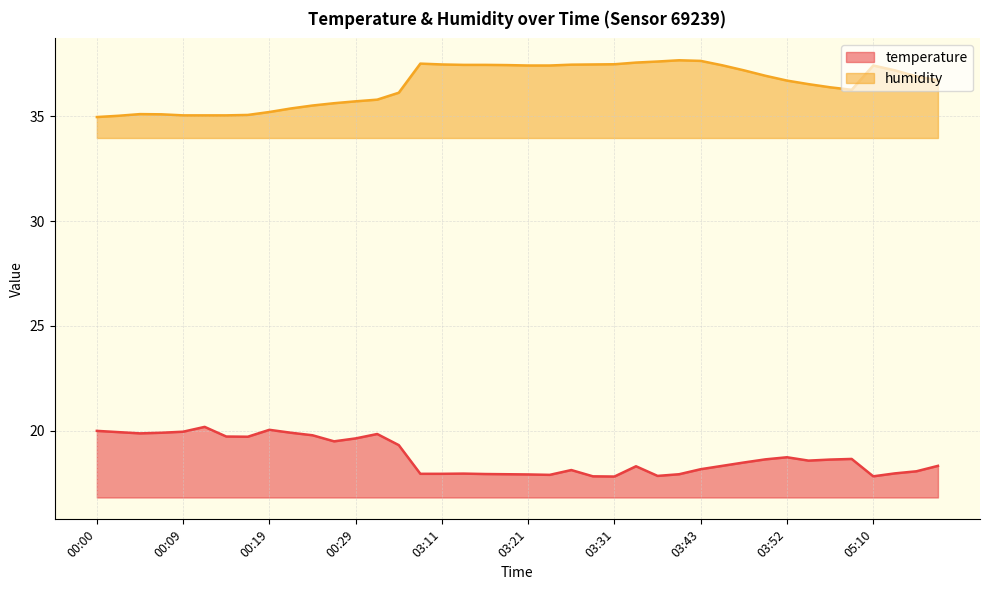

Reading left to right, transcribe all the data shown in this chart.

temperature: 00:00=20.0	00:02=19.9	00:04=19.9	00:07=19.9	00:09=19.9	00:12=20.2	00:14=19.7	00:17=19.7	00:19=20.0	00:21=19.9	00:24=19.8	00:26=19.5	00:29=19.6	00:31=19.8	00:46=19.3	03:09=17.9	03:11=17.9	03:14=17.9	03:16=17.9	03:18=17.9	03:21=17.9	03:23=17.9	03:26=18.1	03:28=17.8	03:31=17.8	03:33=18.3	03:35=17.8	03:38=17.9	03:43=18.2	03:45=18.3	03:48=18.5	03:50=18.6	03:52=18.7	03:55=18.6	03:57=18.6	04:00=18.6	05:10=17.8	05:13=18.0	05:15=18.1	05:17=18.3
humidity: 00:00=35.0	00:02=35.0	00:04=35.1	00:07=35.1	00:09=35.0	00:12=35.0	00:14=35.0	00:17=35.1	00:19=35.2	00:21=35.4	00:24=35.5	00:26=35.6	00:29=35.7	00:31=35.8	00:46=36.1	03:09=37.5	03:11=37.5	03:14=37.5	03:16=37.5	03:18=37.5	03:21=37.4	03:23=37.4	03:26=37.5	03:28=37.5	03:31=37.5	03:33=37.6	03:35=37.6	03:38=37.7	03:43=37.6	03:45=37.4	03:48=37.2	03:50=36.9	03:52=36.7	03:55=36.5	03:57=36.4	04:00=36.3	05:10=37.4	05:13=37.2	05:15=36.9	05:17=36.7